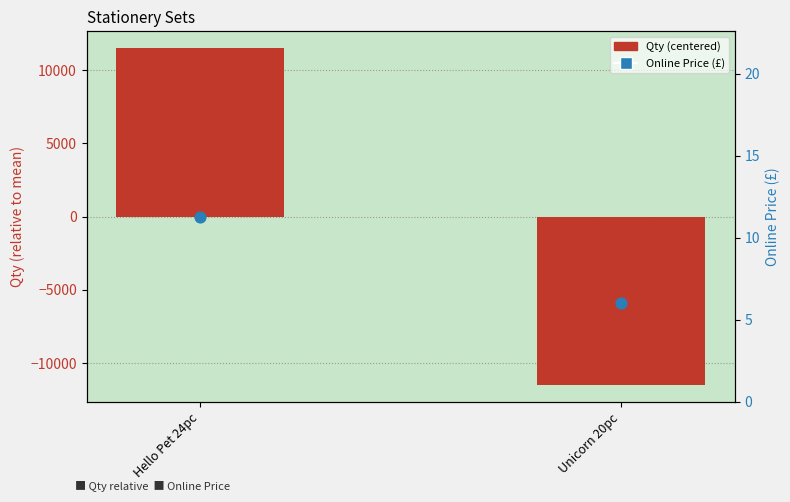

What are all the series names shown in the legend?

Qty (centered), Online Price (£)